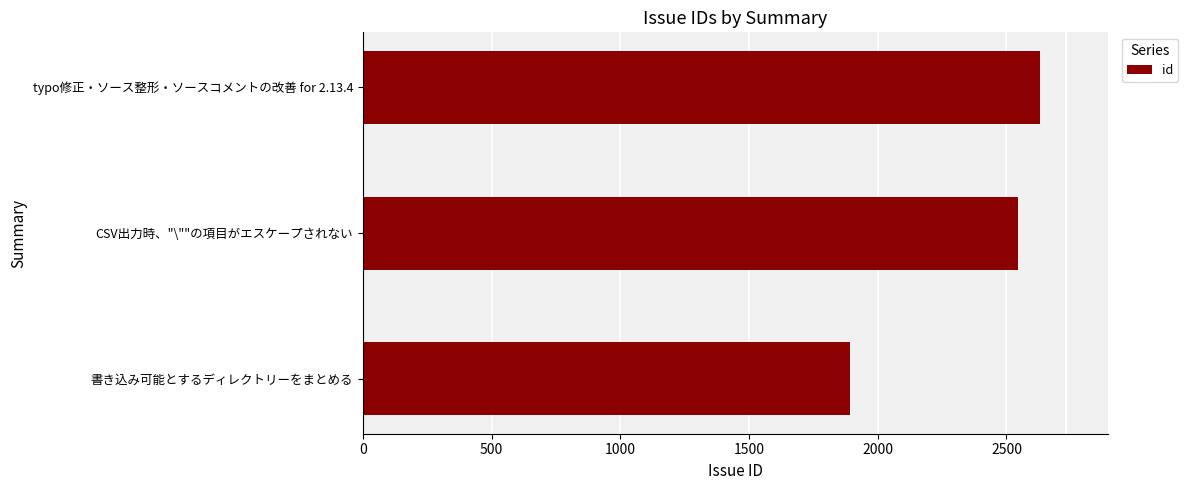

True or false: the data shows 1346 at CSV出力時、"\""の項目がエスケープされない.

False